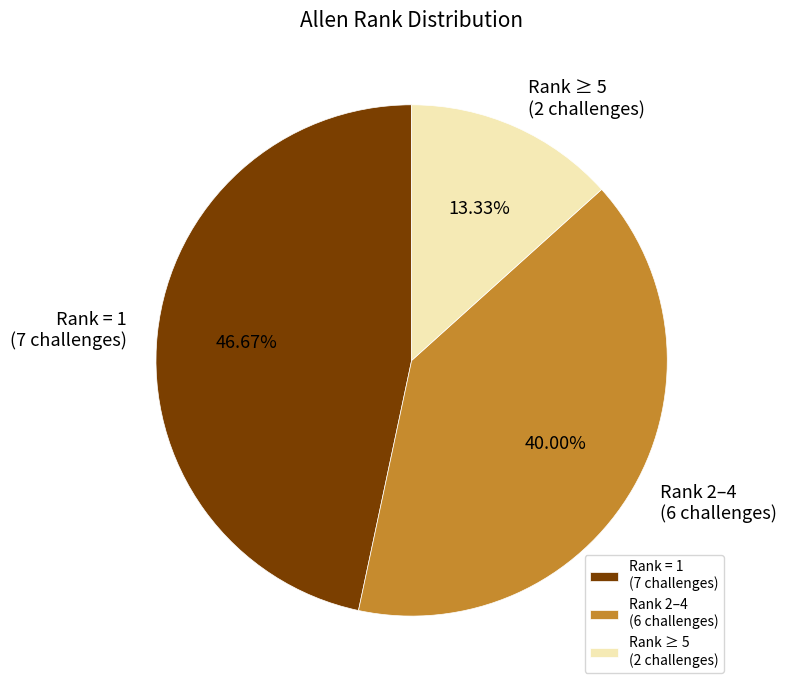

Which has a higher value, Rank ≥ 5 (2 challenges) or Rank 2–4 (6 challenges)?

Rank 2–4 (6 challenges)